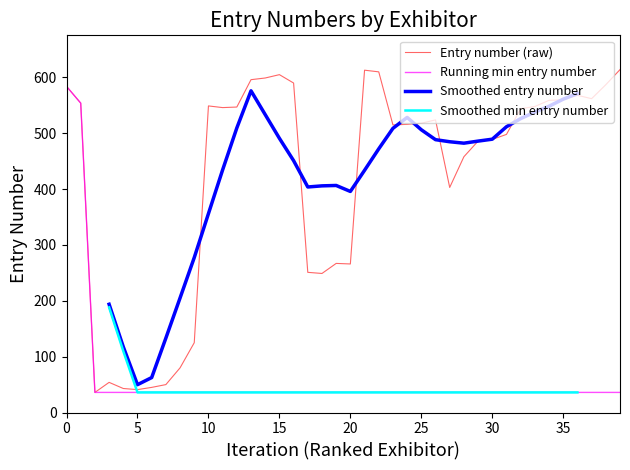

Which category has the lowest value across all series?

29